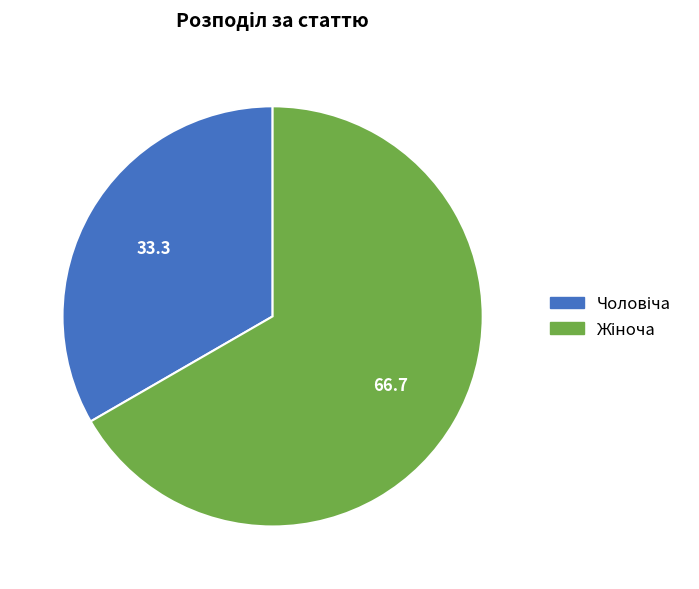

Is there any slice that represents more than half of the pie?

Yes